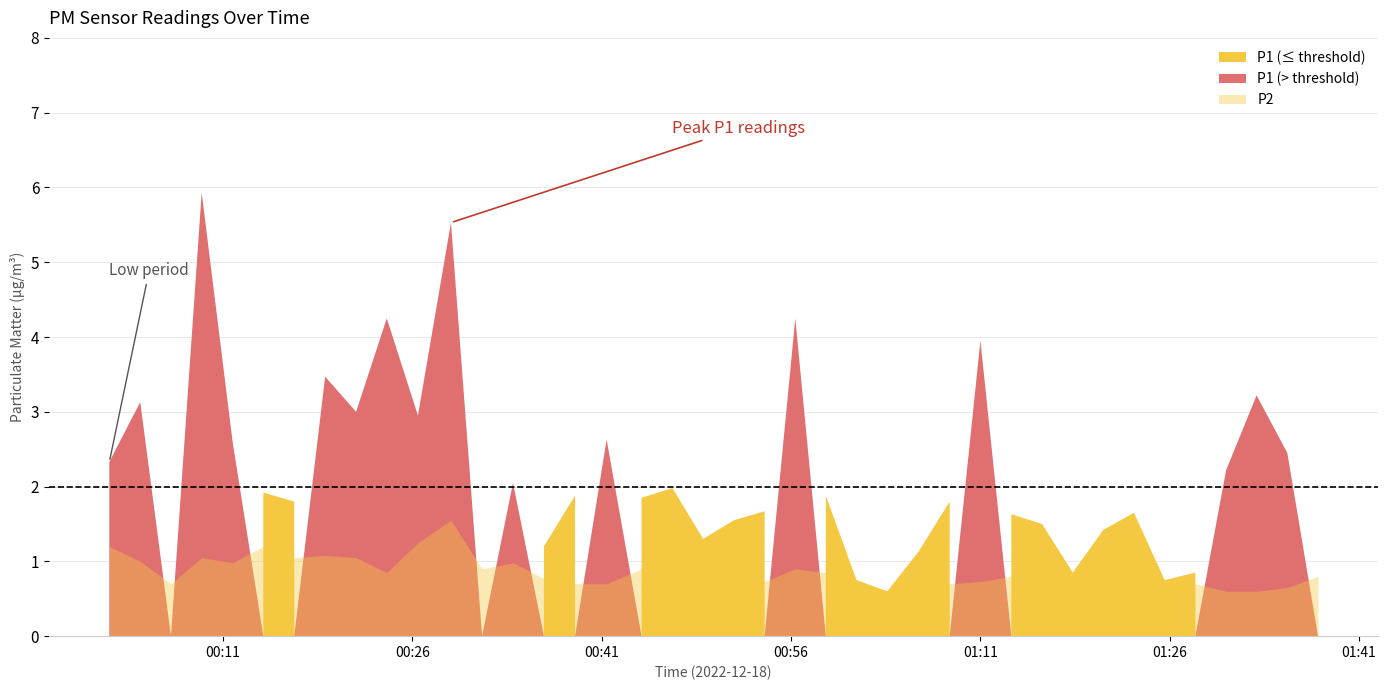

What is the label of the 33rd point from the right?

2022-12-18T00:19:05